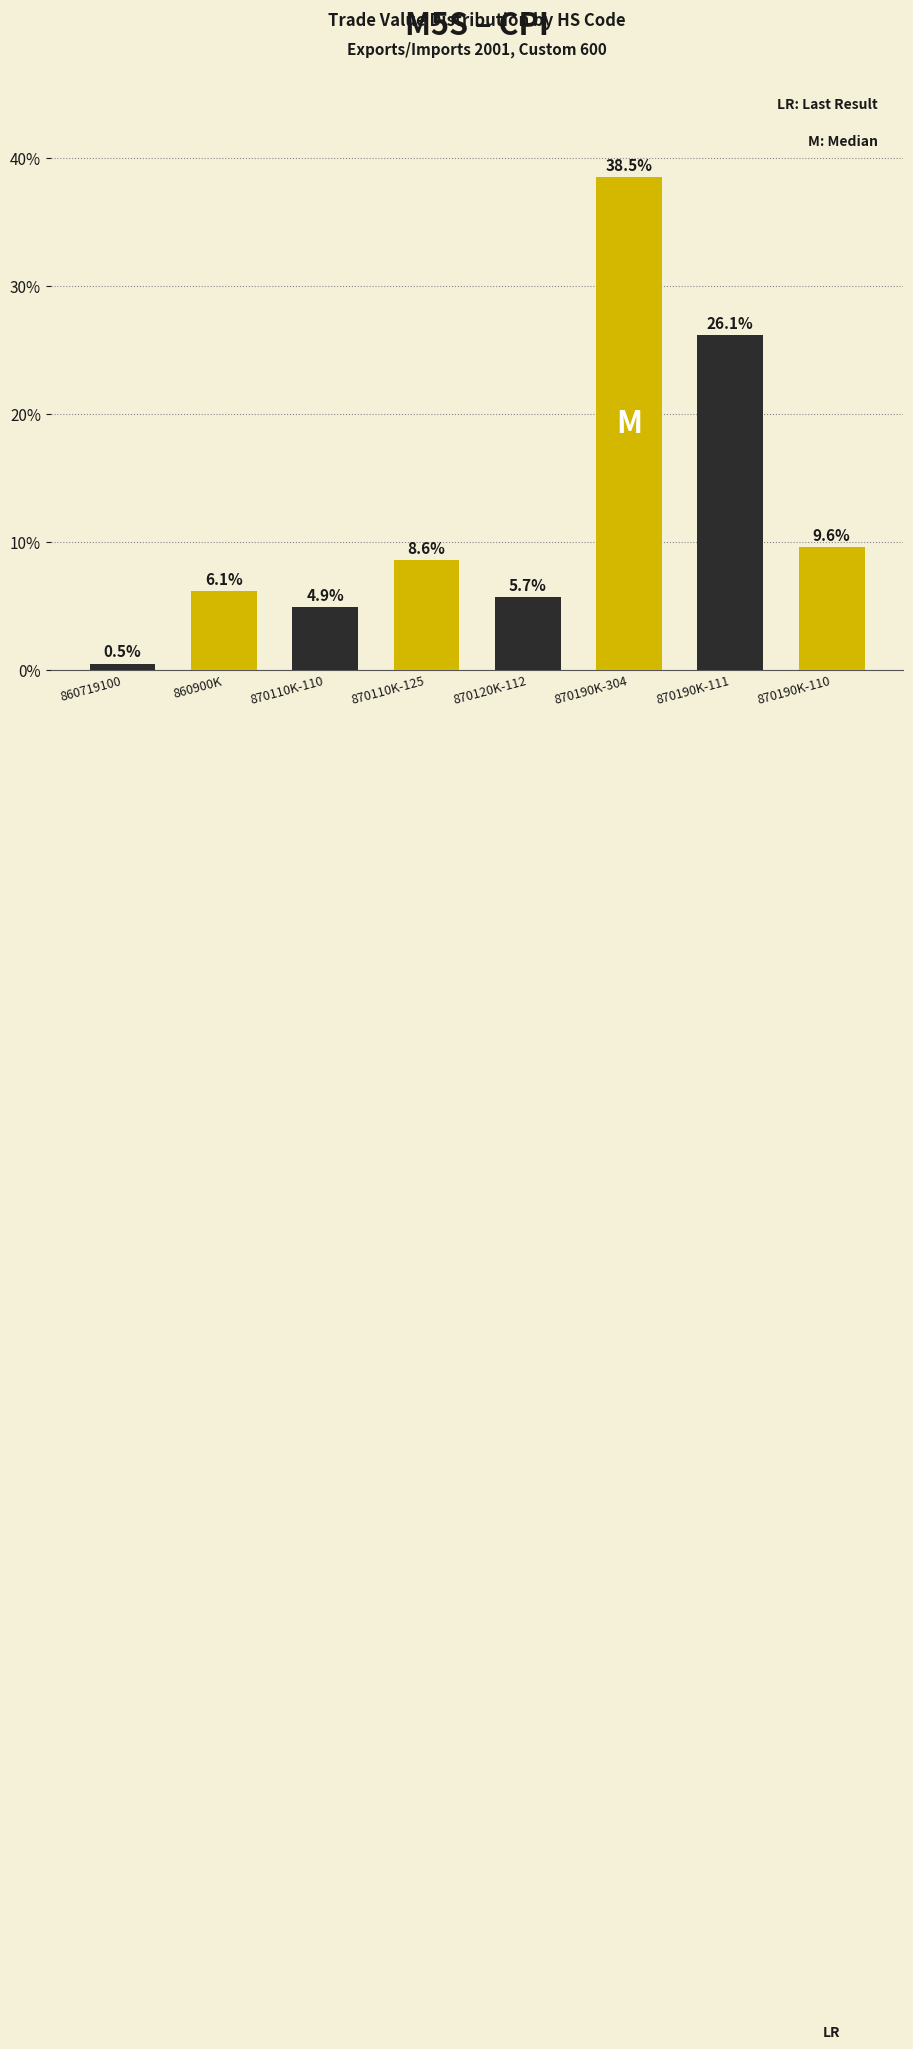

Rank the categories by value from lowest to highest.

860719100, 870110K-110, 870120K-112, 860900K, 870110K-125, 870190K-110, 870190K-111, 870190K-304